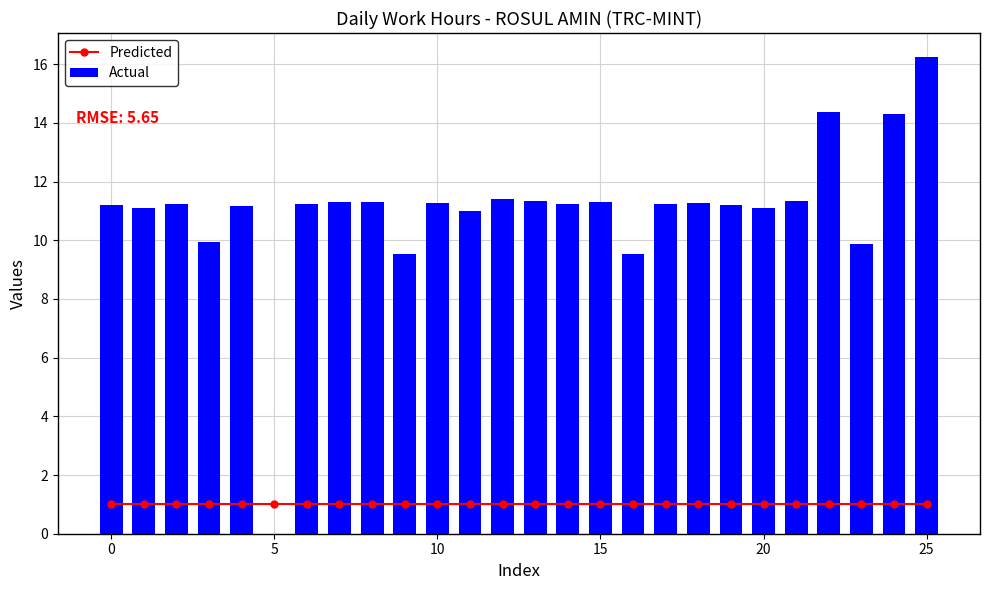

What value does the Predicted series have at 10?

1.0